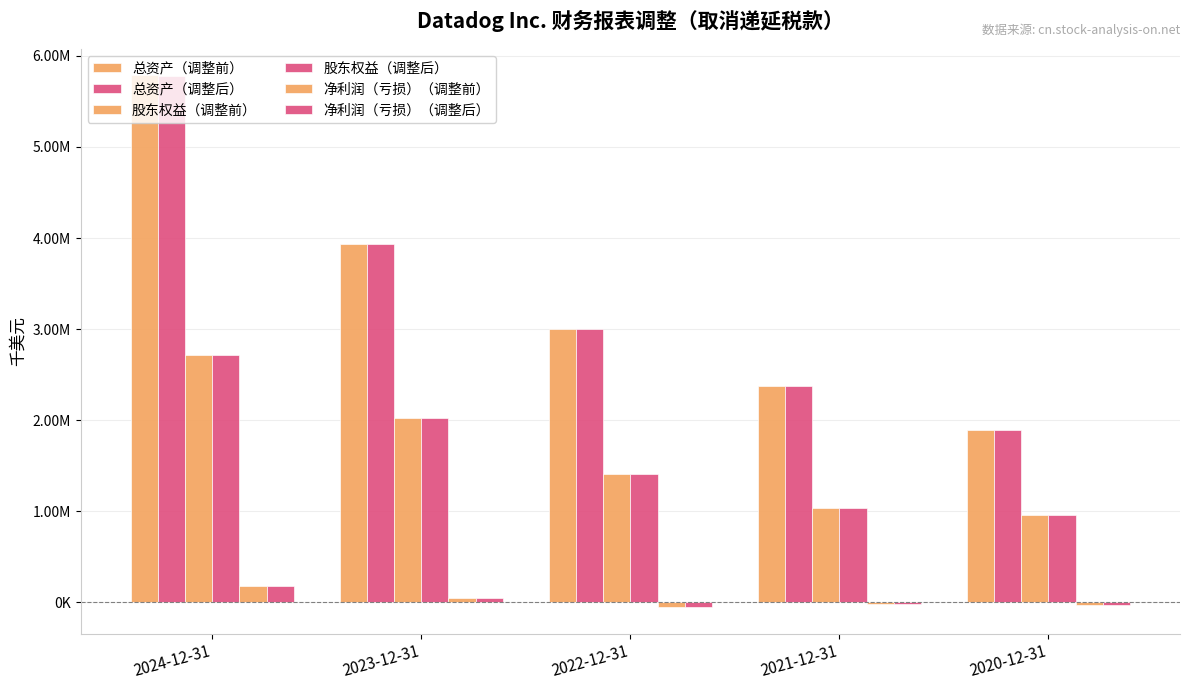

What value does the 股东权益（调整后） series have at 2021-12-31, to the nearest 50?

1041100